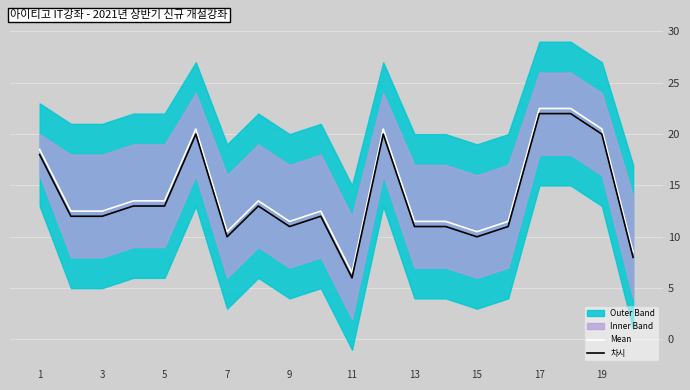

What is the difference between the maximum and second lowest values in the Mean series?

14.0